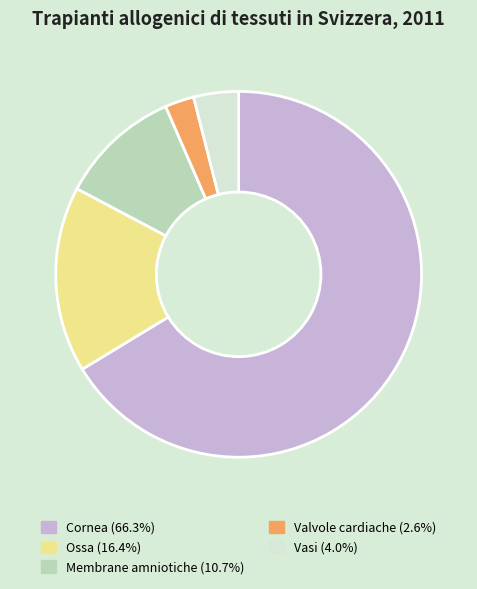

Does any single category account for the majority?

Yes